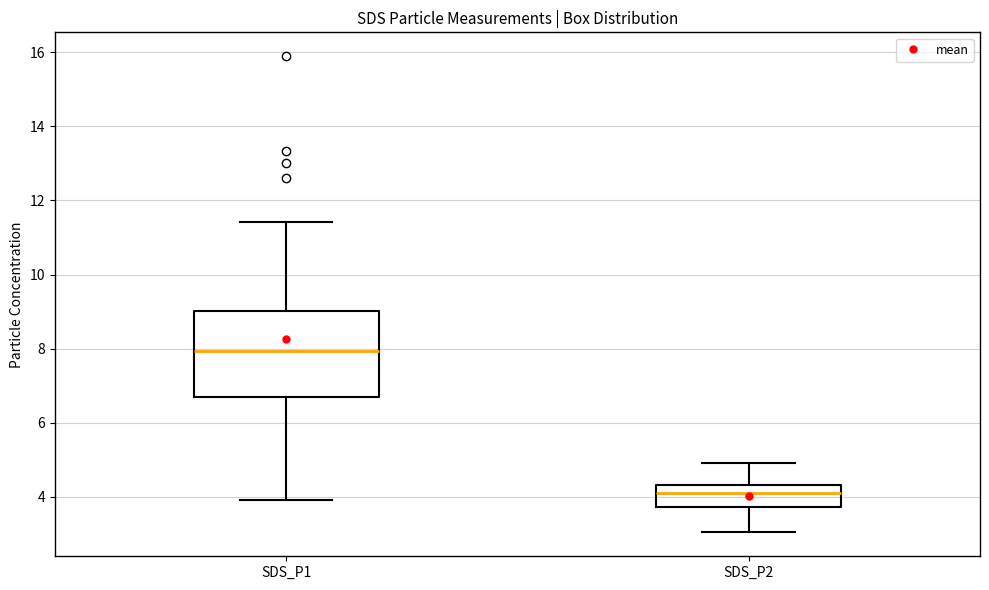

Which box's median line is the lowest?

SDS_P2